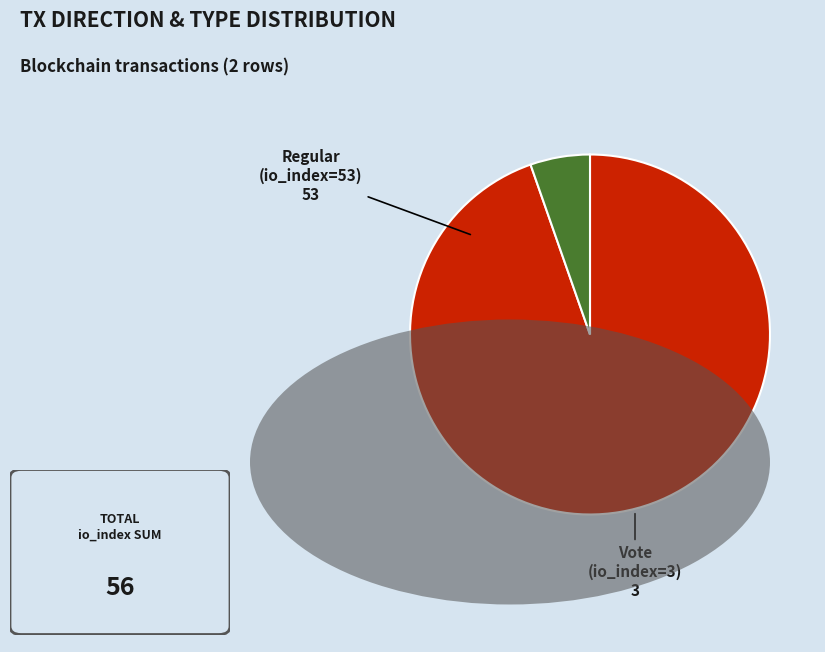

Is there any slice that represents more than half of the pie?

Yes